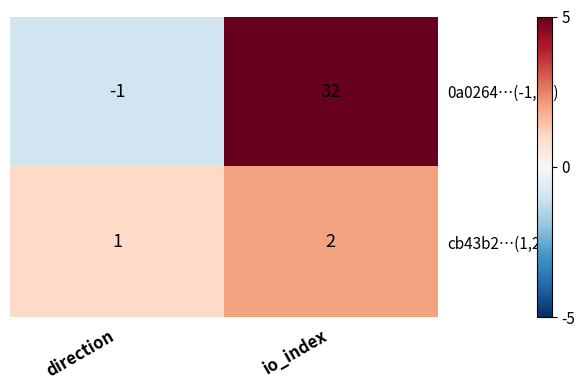

Is it true that cb43b2…(1,2) equals 1 at direction?

True